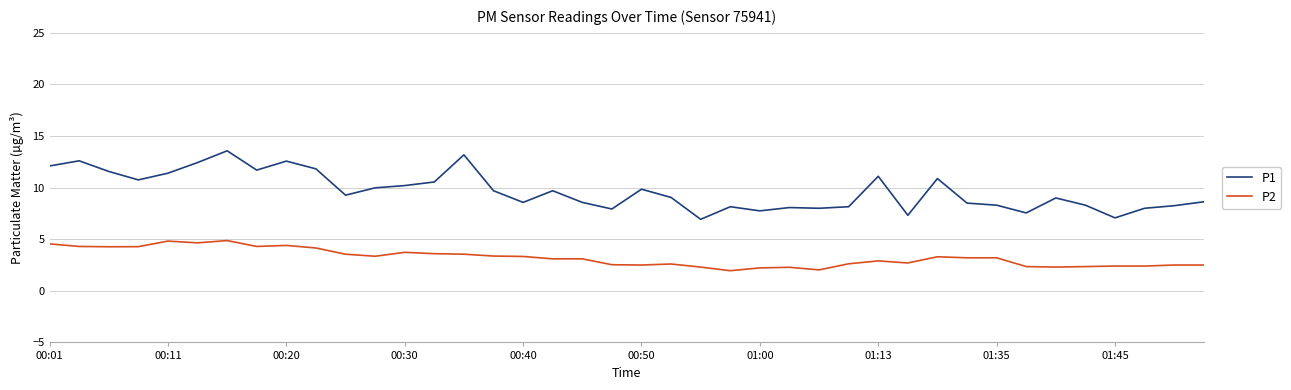

What is the highest value of the P2 series?

4.9